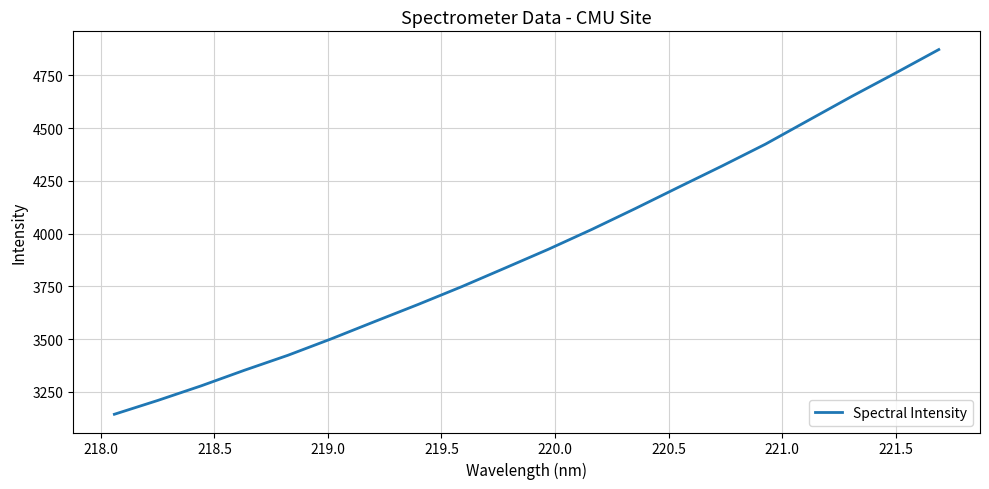

What is the greatest value displayed?

4871.8